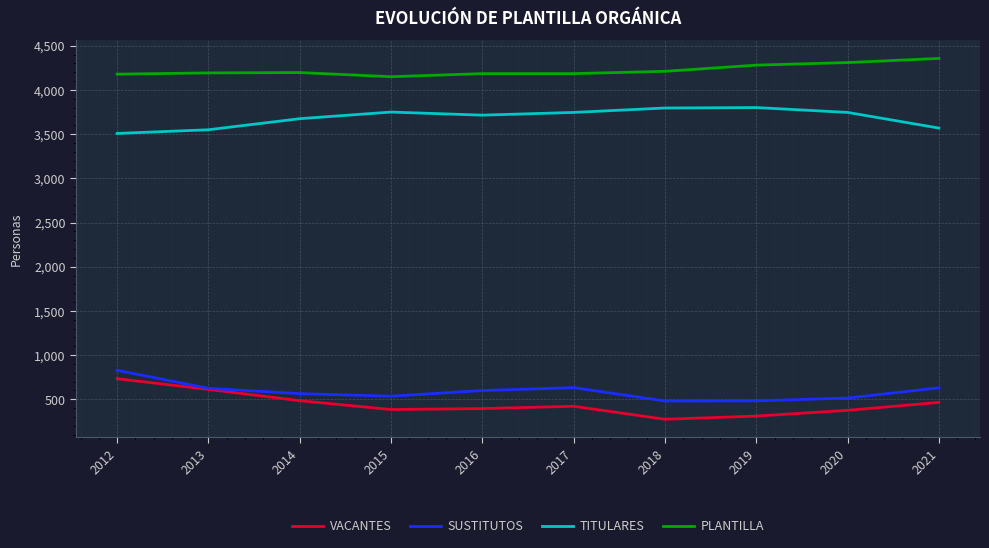

Is this an area chart (filled region under the line)?

No